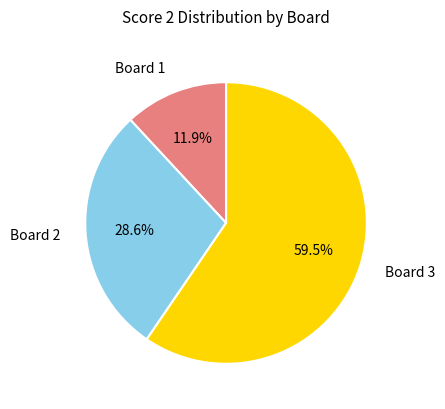

Is the sum of Board 1 and Board 3 greater than half?

Yes